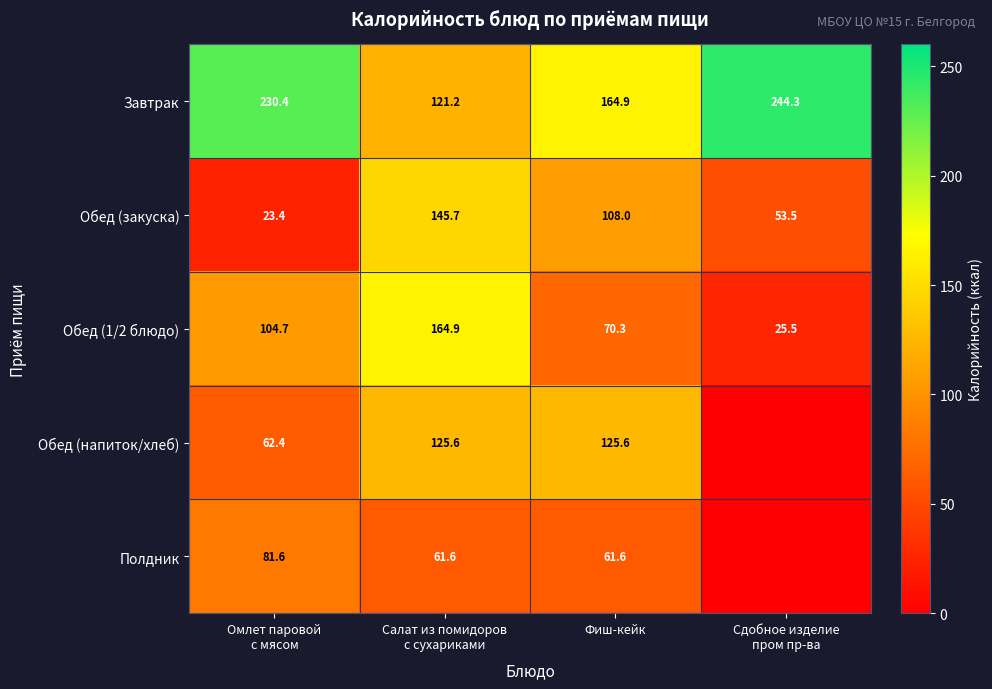

What is the difference between the highest and lowest values at Фиш-кейк?

103.3